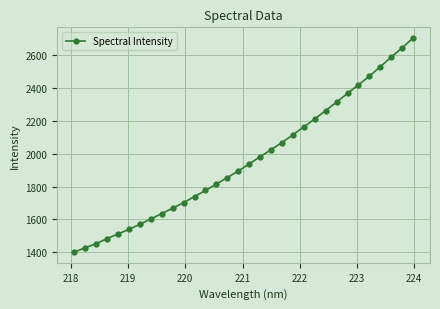

What is the average value?

1964.7